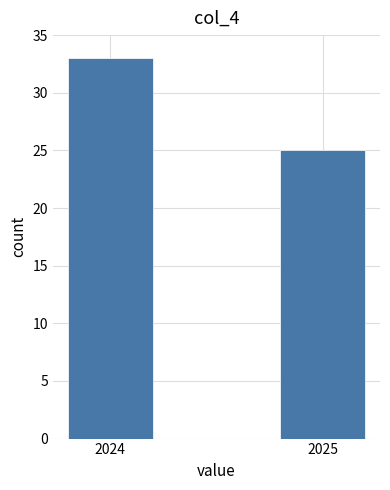

Reading left to right, list all the values displayed in this chart.

33	25